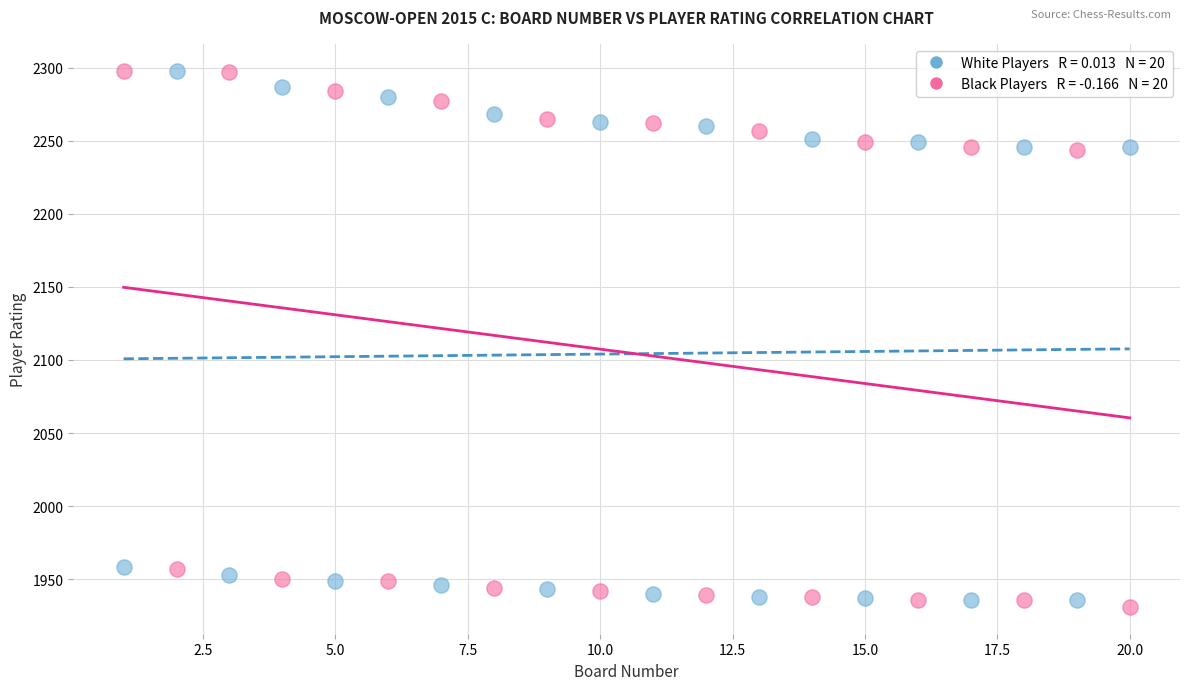

Across all data points, what is the range of Y values (max minus min)?

367